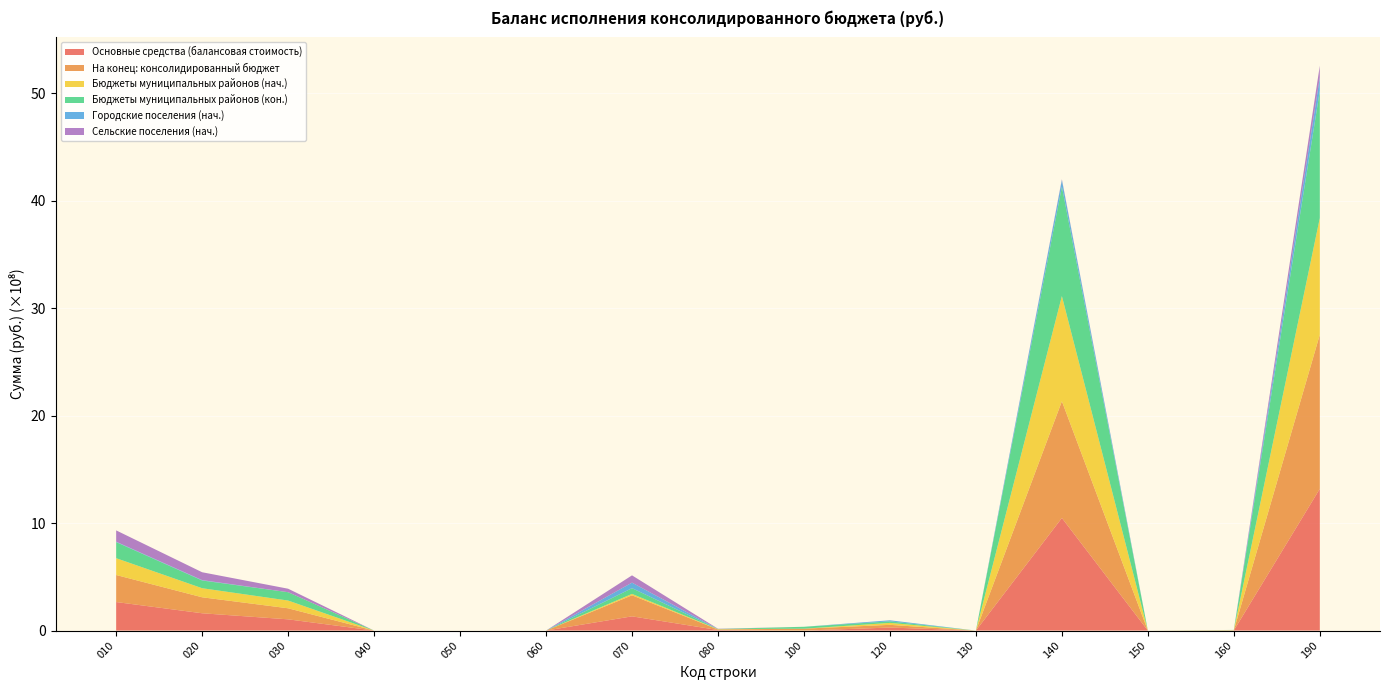

Reading left to right, what are all the values shown in this chart?

Основные средства (балансовая стоимость): 265558153.9	161047061.5	104511092.4	0.0	0.0	0.0	132369703.0	5059329.7	2075.0	28093850.2	0.0	1047643124.1	0.0	1331189.9	1319010364.4
На конец: консолидированный бюджет: 251540259.9	148703261.3	102836998.6	0.0	0.0	0.0	195591491.6	5057912.4	17647451.0	25176602.4	0.0	1086353342.2	0.0	1656306.8	1434320105.0
Бюджеты муниципальных районов (нач.): 156371696.4	84366884.5	72004811.9	0.0	0.0	0.0	13167954.2	2629106.2	2075.0	18110481.4	0.0	978410761.1	0.0	1331189.9	1085656379.6
Бюджеты муниципальных районов (кон.): 149543757.6	71935699.7	77608057.9	0.0	0.0	0.0	53428322.0	1809700.8	17647451.0	14374936.3	0.0	1017590633.5	0.0	1656306.8	1184115408.3
Городские поселения (нач.): 3785680.1	3564536.9	221143.2	0.0	0.0	0.0	51519709.8	223373.6	0.0	9983368.8	0.0	62326119.4	0.0	0.0	124273714.9
Сельские поселения (нач.): 105400777.4	73115640.2	32285137.2	0.0	0.0	0.0	67682039.1	2206849.9	0.0	0.0	0.0	6906243.6	0.0	0.0	109080269.8